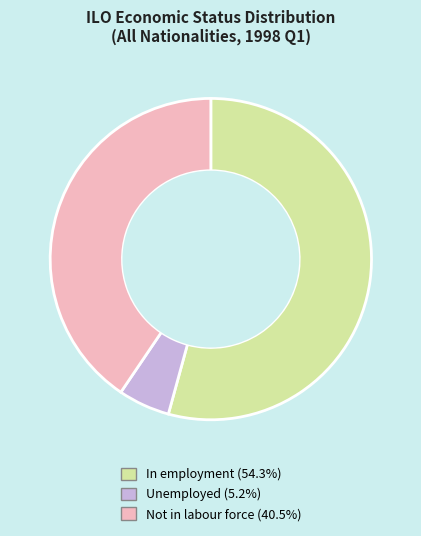

Which has a higher value, Not in labour force or In employment?

In employment